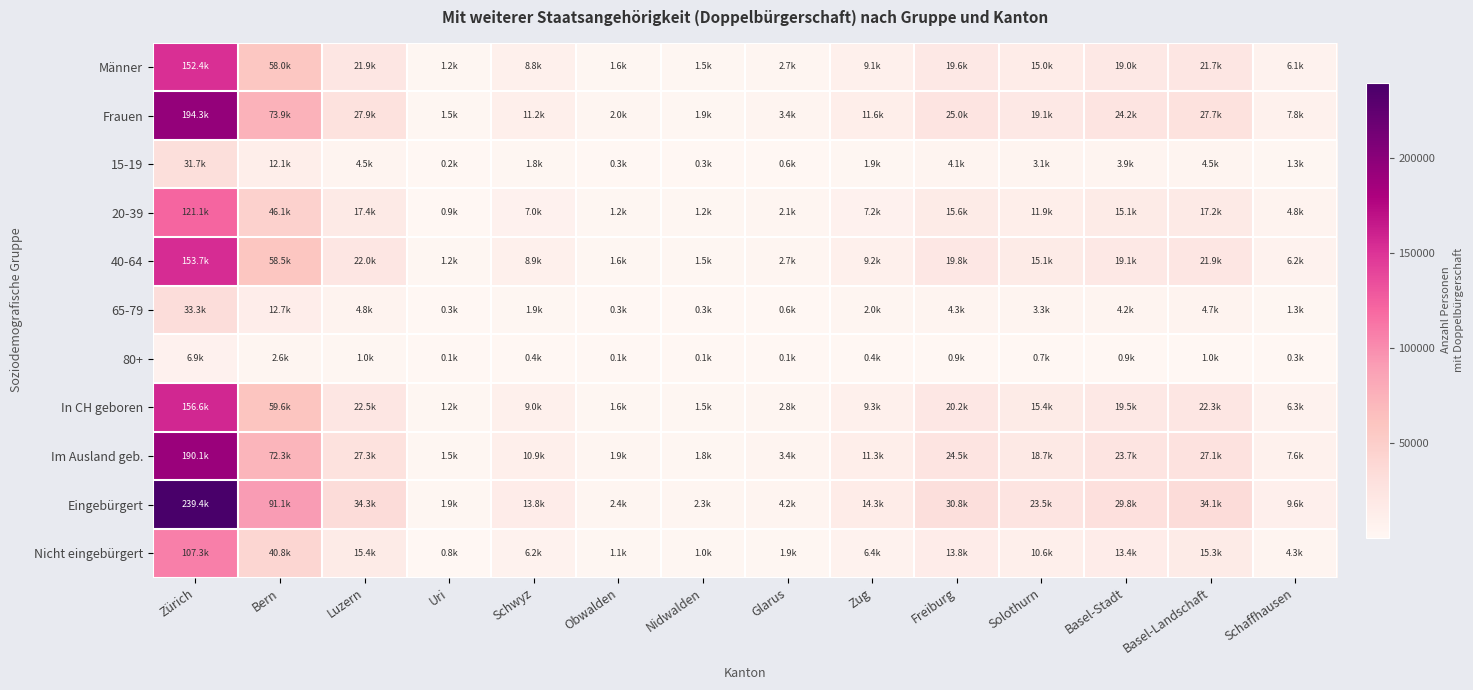

How many data points does each series have?

14